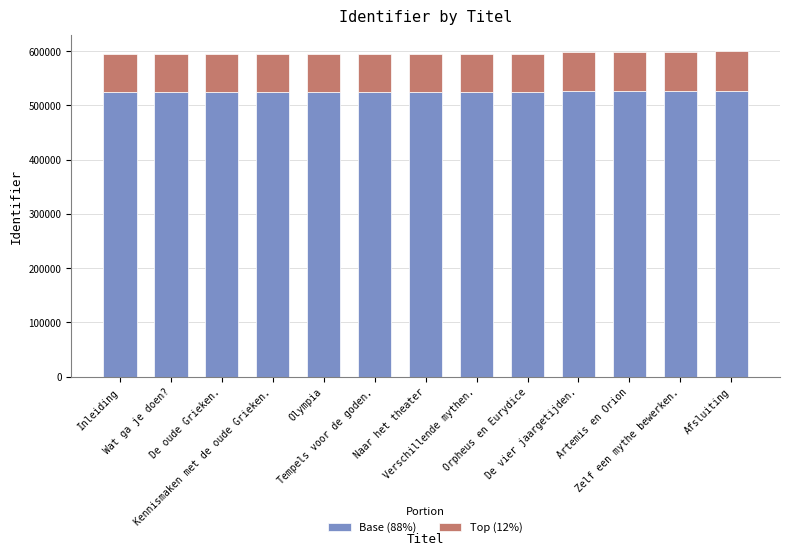

Count the number of categories in the chart.

13